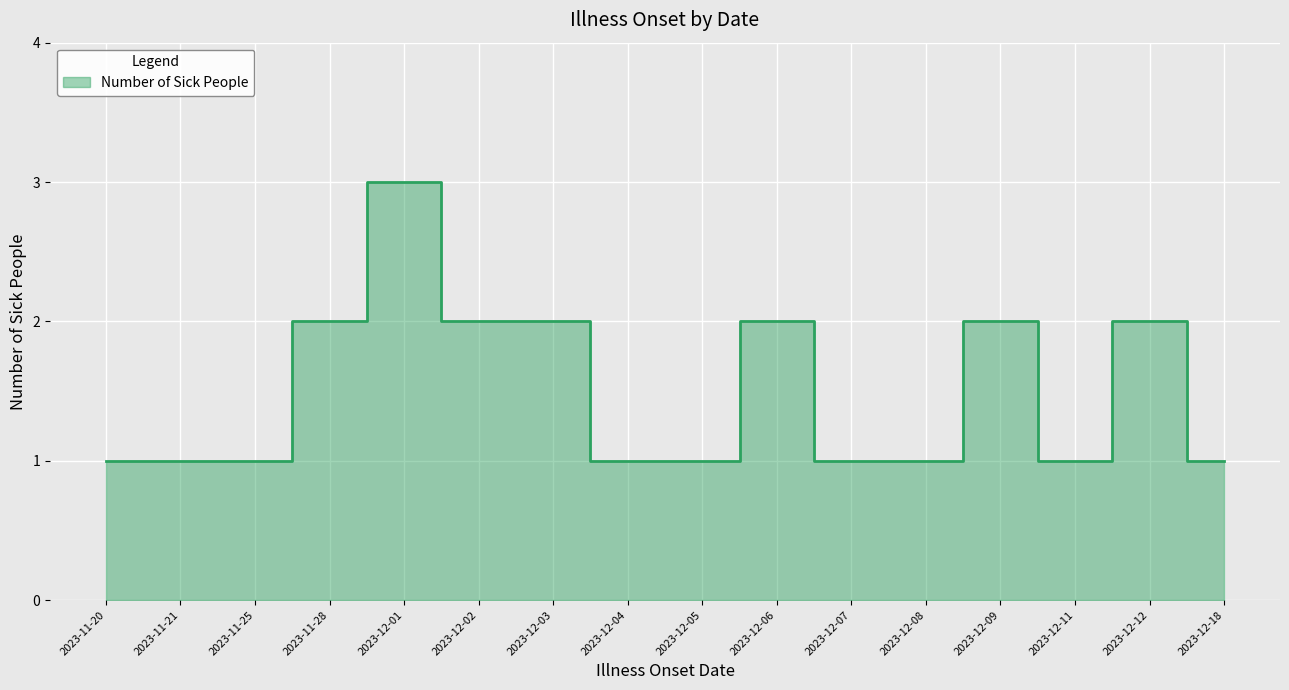

How many lines are shown in the chart?

1